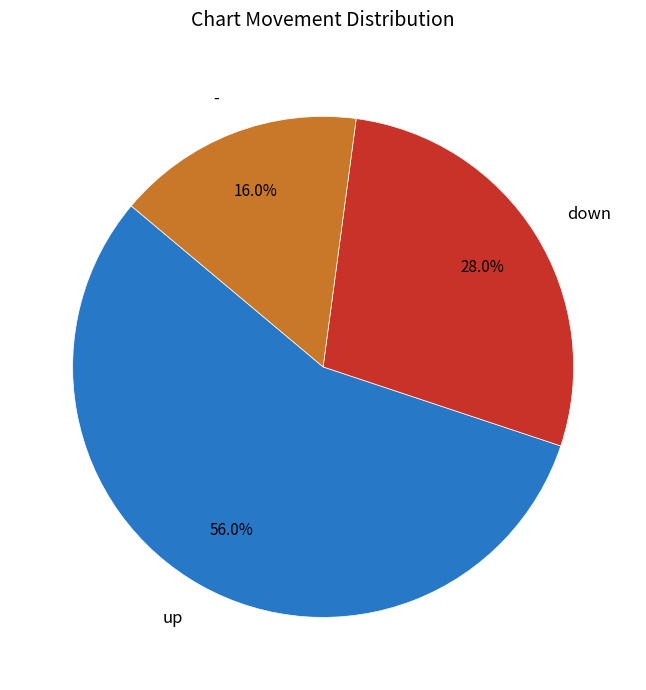

True or false: up accounts for 56% of the total.

True